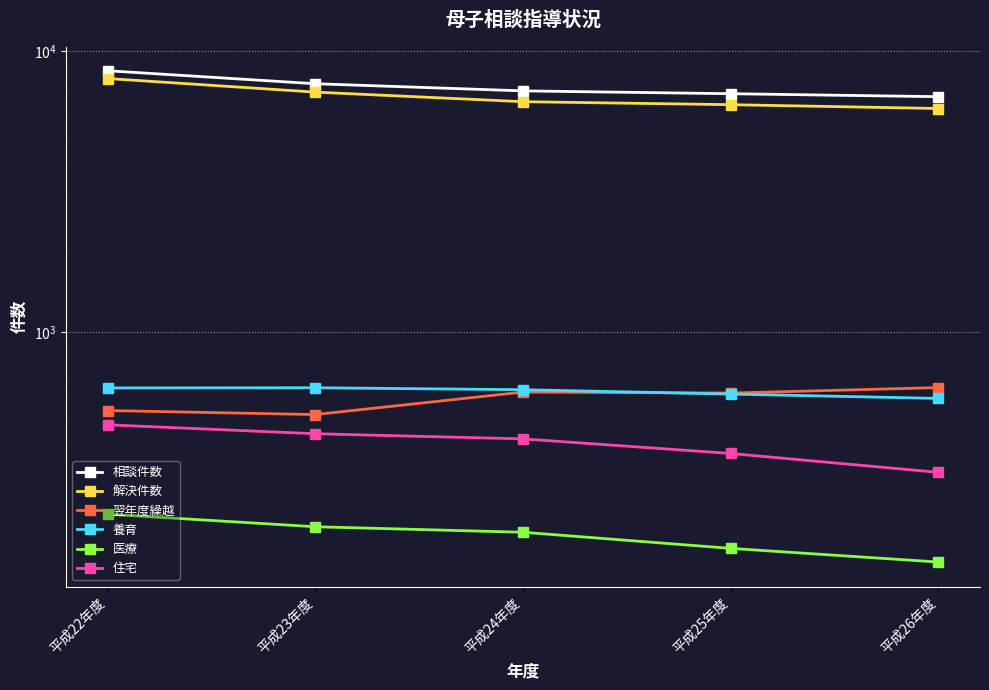

Rank the categories by 相談件数 value from lowest to highest.

平成26年度, 平成25年度, 平成24年度, 平成23年度, 平成22年度